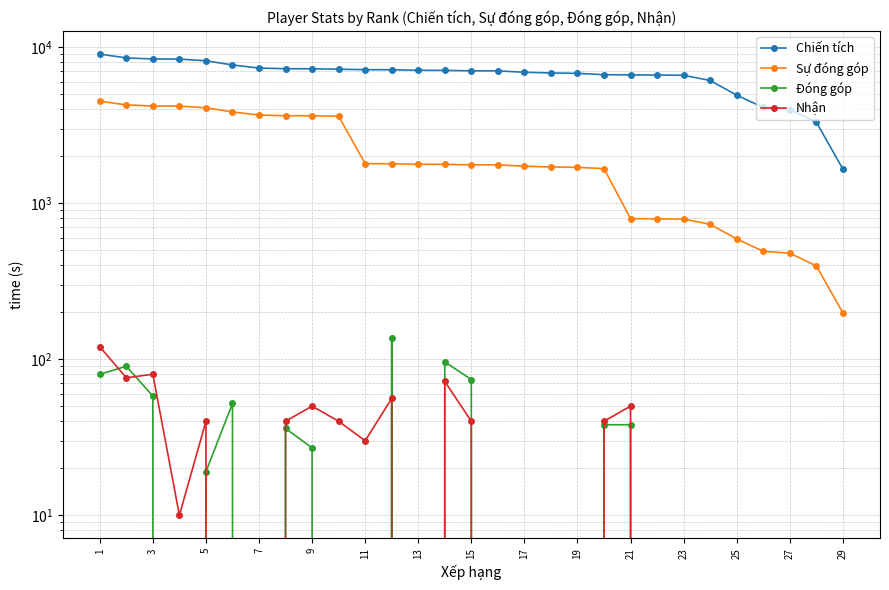

Is it true that Sự đóng góp equals 5356 at 7?

False